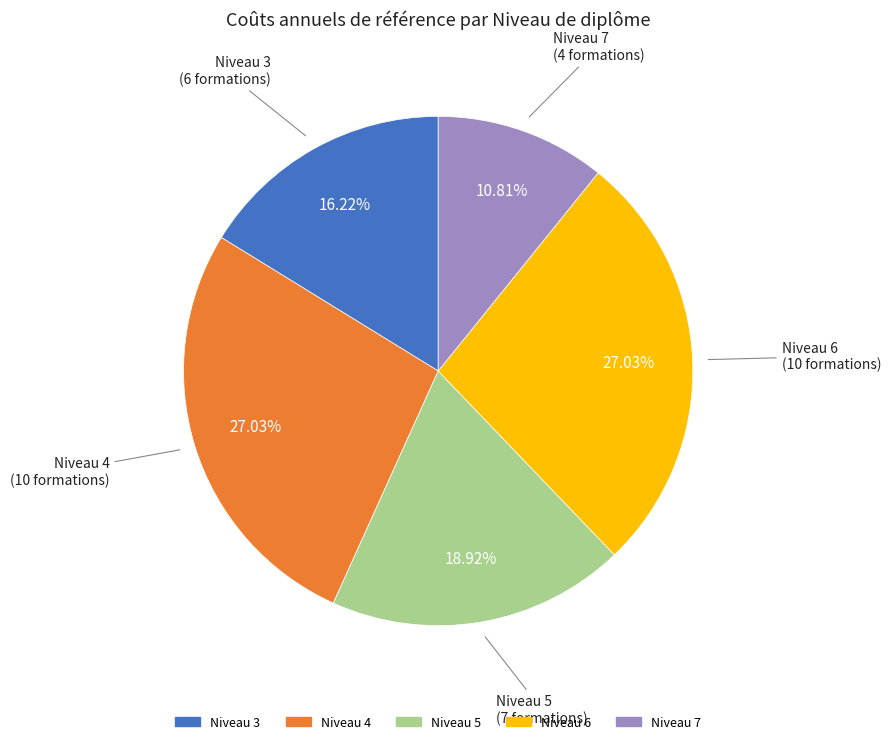

Is there any slice that represents more than half of the pie?

No